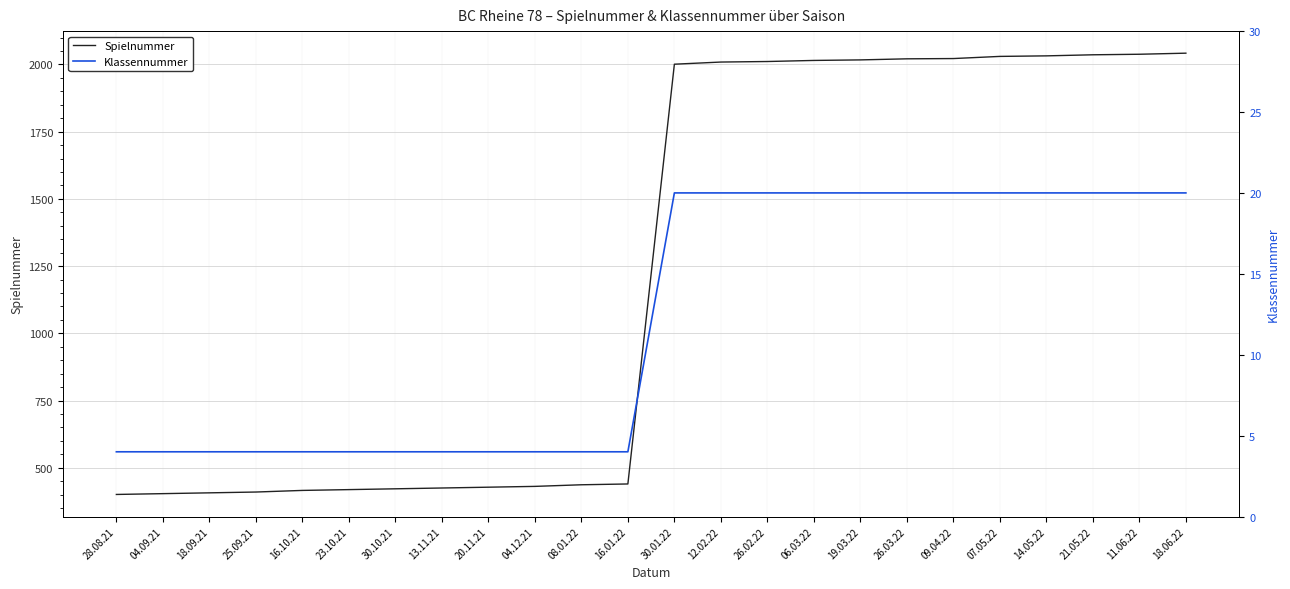

Reading right to left, extract all data points from this chart.

Spielnummer: 18.06.22=2042	11.06.22=2038	21.05.22=2036	14.05.22=2032	07.05.22=2030	09.04.22=2022	26.03.22=2021	19.03.22=2017	06.03.22=2015	26.02.22=2011	12.02.22=2009	30.01.22=2001	16.01.22=440	08.01.22=437	04.12.21=431	20.11.21=428	13.11.21=425	30.10.21=422	23.10.21=419	16.10.21=416	25.09.21=410	18.09.21=407	04.09.21=404	28.08.21=401
Klassennummer: 18.06.22=20	11.06.22=20	21.05.22=20	14.05.22=20	07.05.22=20	09.04.22=20	26.03.22=20	19.03.22=20	06.03.22=20	26.02.22=20	12.02.22=20	30.01.22=20	16.01.22=4	08.01.22=4	04.12.21=4	20.11.21=4	13.11.21=4	30.10.21=4	23.10.21=4	16.10.21=4	25.09.21=4	18.09.21=4	04.09.21=4	28.08.21=4